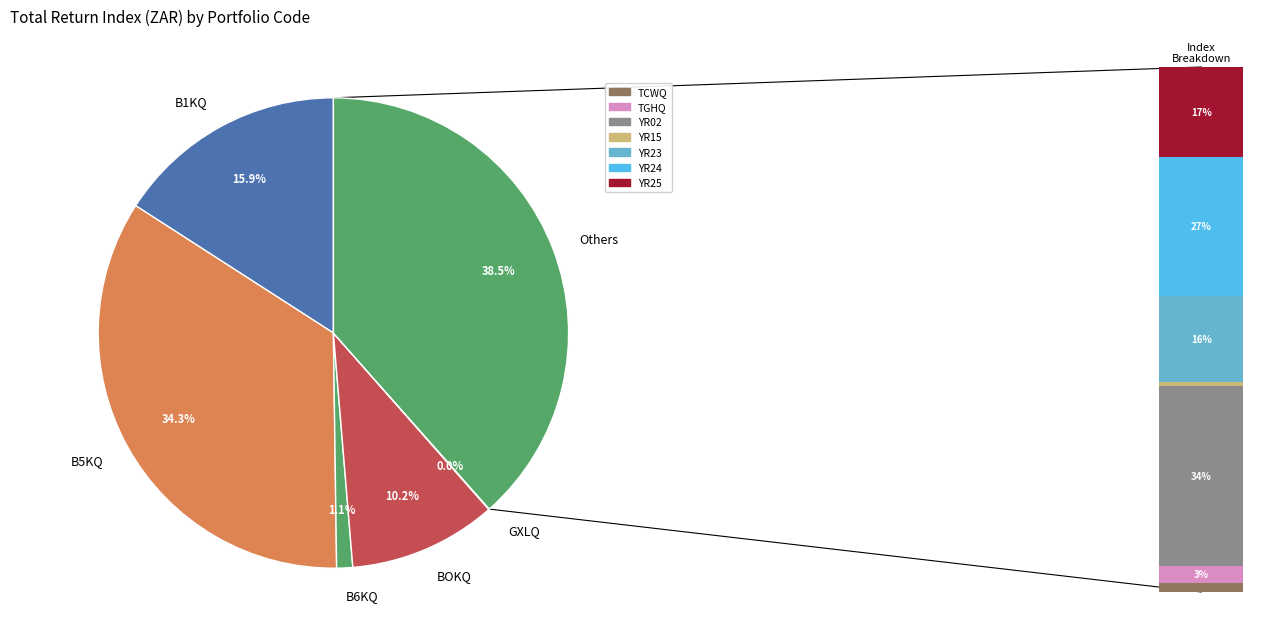

Is there any slice that represents more than half of the pie?

No